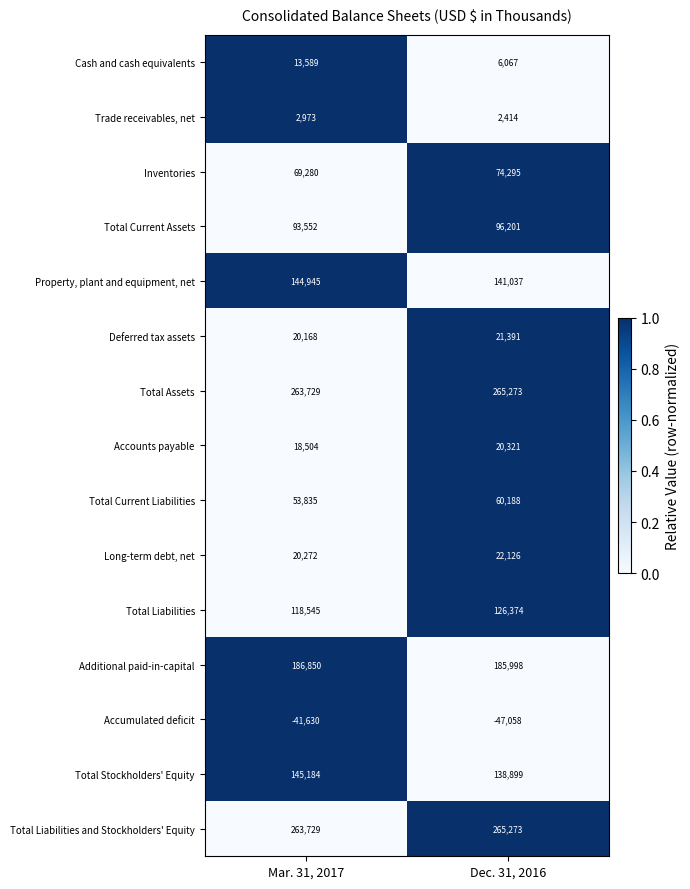

Reading right to left, extract all data points from this chart.

Cash and cash equivalents: Dec. 31, 2016=6067	Mar. 31, 2017=13589
Trade receivables, net: Dec. 31, 2016=2414	Mar. 31, 2017=2973
Inventories: Dec. 31, 2016=74295	Mar. 31, 2017=69280
Total Current Assets: Dec. 31, 2016=96201	Mar. 31, 2017=93552
Property, plant and equipment, net: Dec. 31, 2016=141037	Mar. 31, 2017=144945
Deferred tax assets: Dec. 31, 2016=21391	Mar. 31, 2017=20168
Total Assets: Dec. 31, 2016=265273	Mar. 31, 2017=263729
Accounts payable: Dec. 31, 2016=20321	Mar. 31, 2017=18504
Total Current Liabilities: Dec. 31, 2016=60188	Mar. 31, 2017=53835
Long-term debt, net: Dec. 31, 2016=22126	Mar. 31, 2017=20272
Total Liabilities: Dec. 31, 2016=126374	Mar. 31, 2017=118545
Additional paid-in-capital: Dec. 31, 2016=185998	Mar. 31, 2017=186850
Accumulated deficit: Dec. 31, 2016=-47058	Mar. 31, 2017=-41630
Total Stockholders' Equity: Dec. 31, 2016=138899	Mar. 31, 2017=145184
Total Liabilities and Stockholders' Equity: Dec. 31, 2016=265273	Mar. 31, 2017=263729